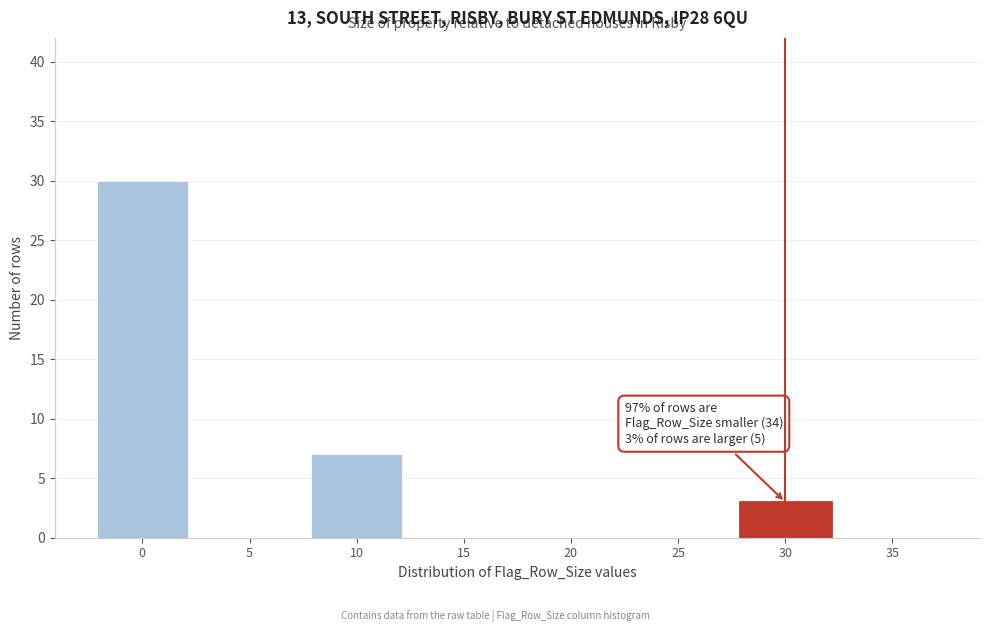

Reading right to left, extract all data points from this chart.

35=0	30=3	25=0	20=0	15=0	10=7	5=0	0=30